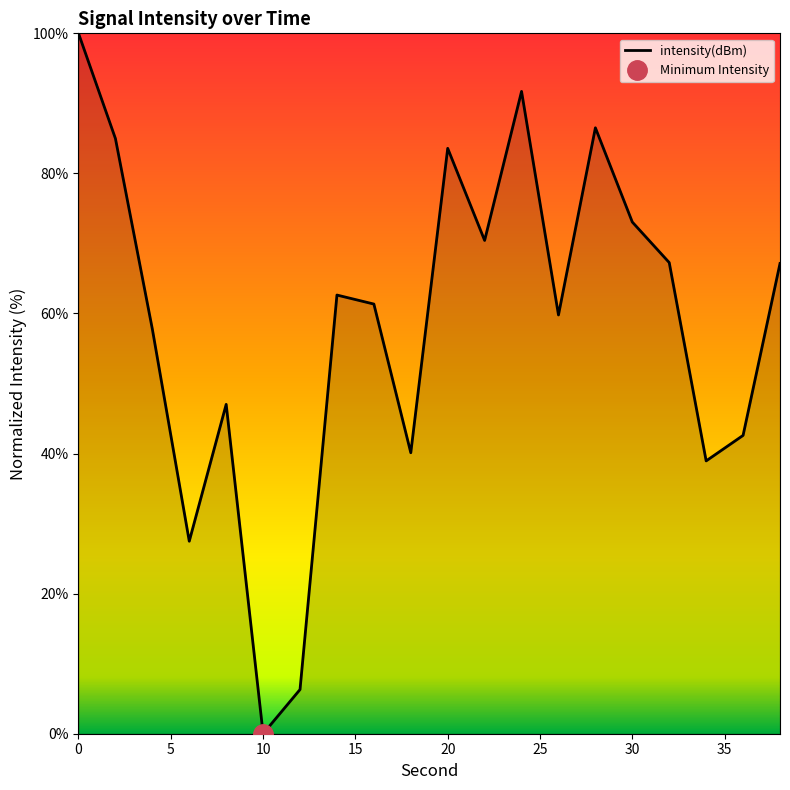

What is the highest value of the intensity(dBm) series?

100.0